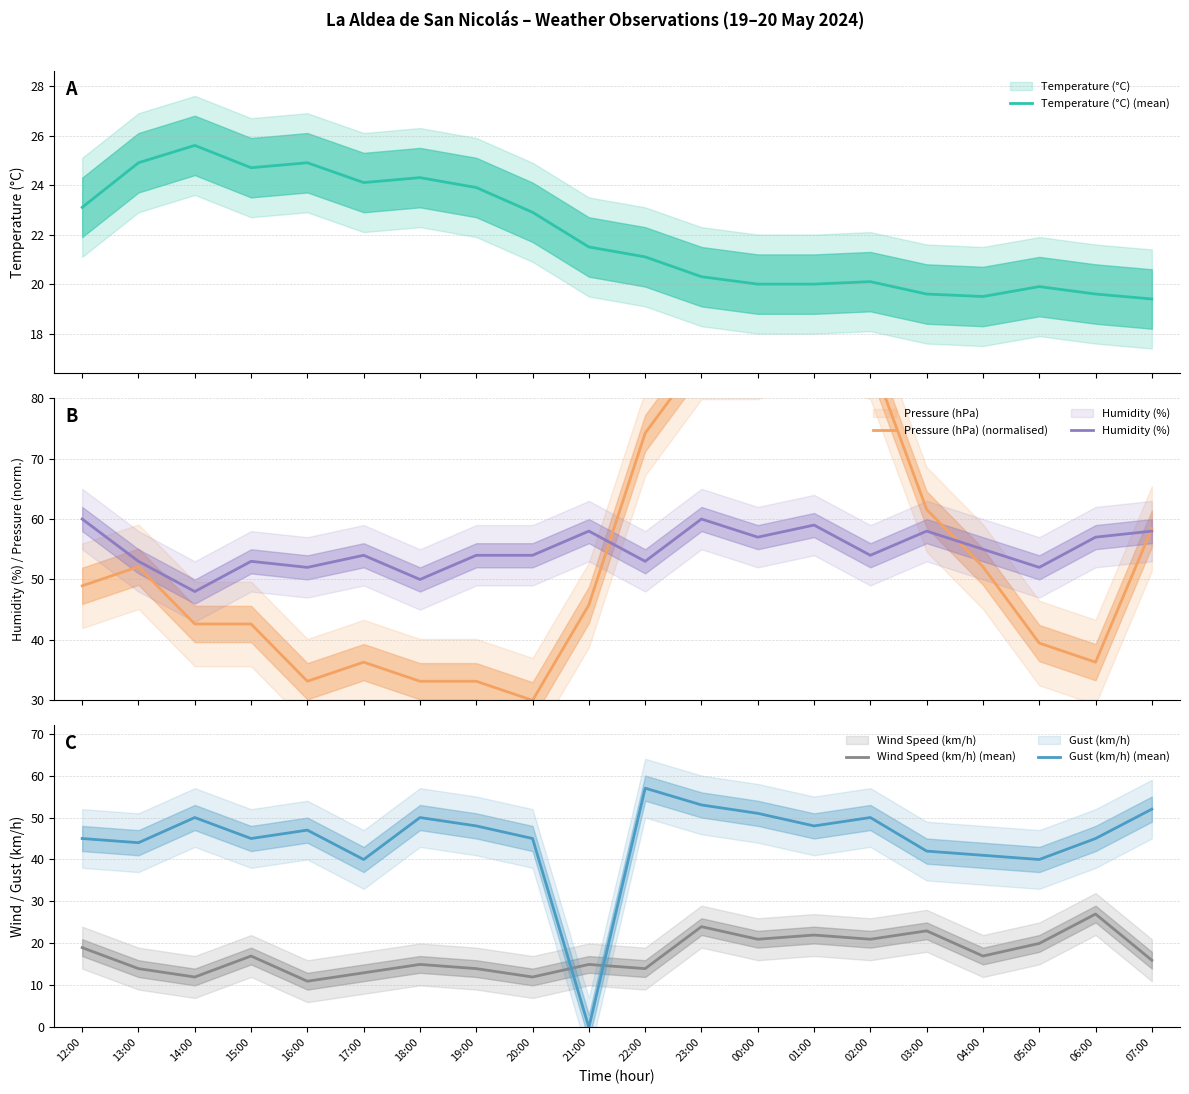

How many values in Gust (km/h) (mean) are above zero?

19